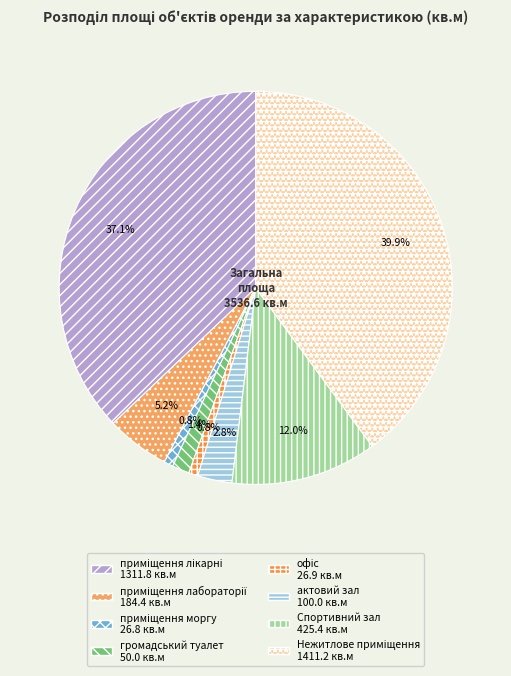

Does громадський туалет represent more than half of the total?

No